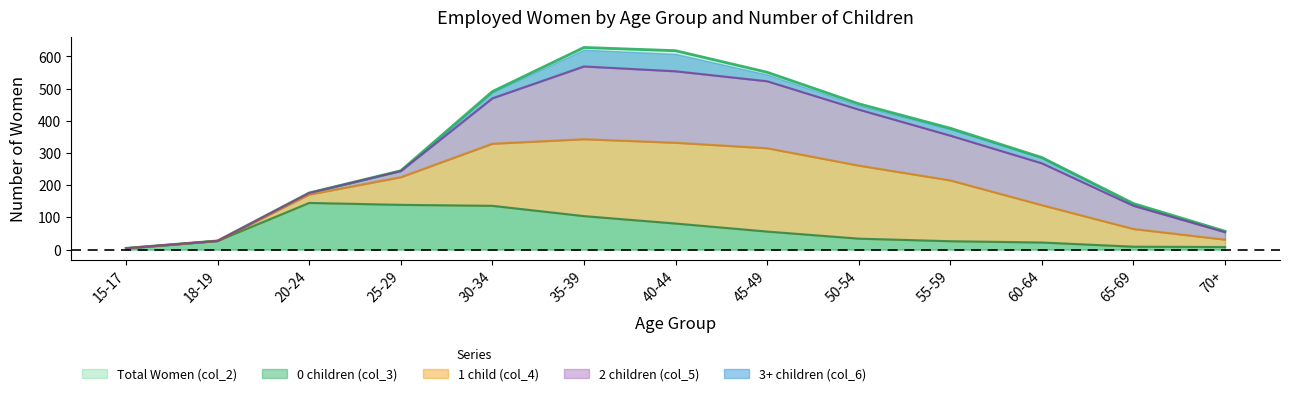

Which series has the largest range (max minus min)?

Total Women (col_2)